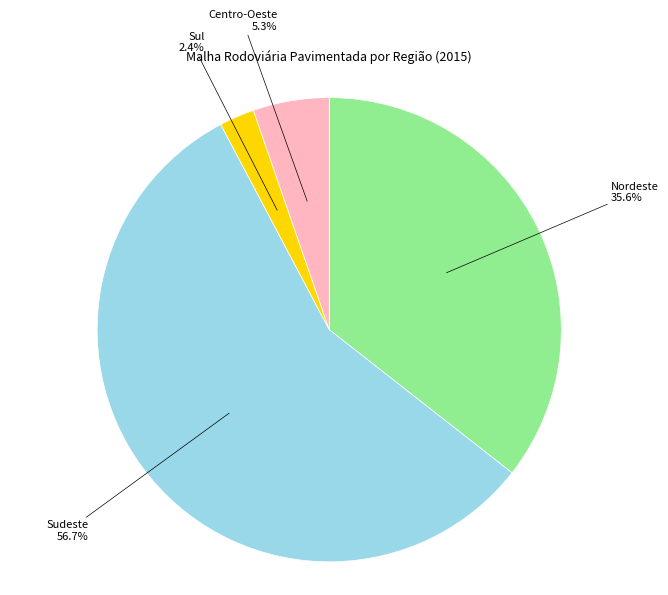

Combined, what portion of the pie is Centro-Oeste and Nordeste?

40.9%